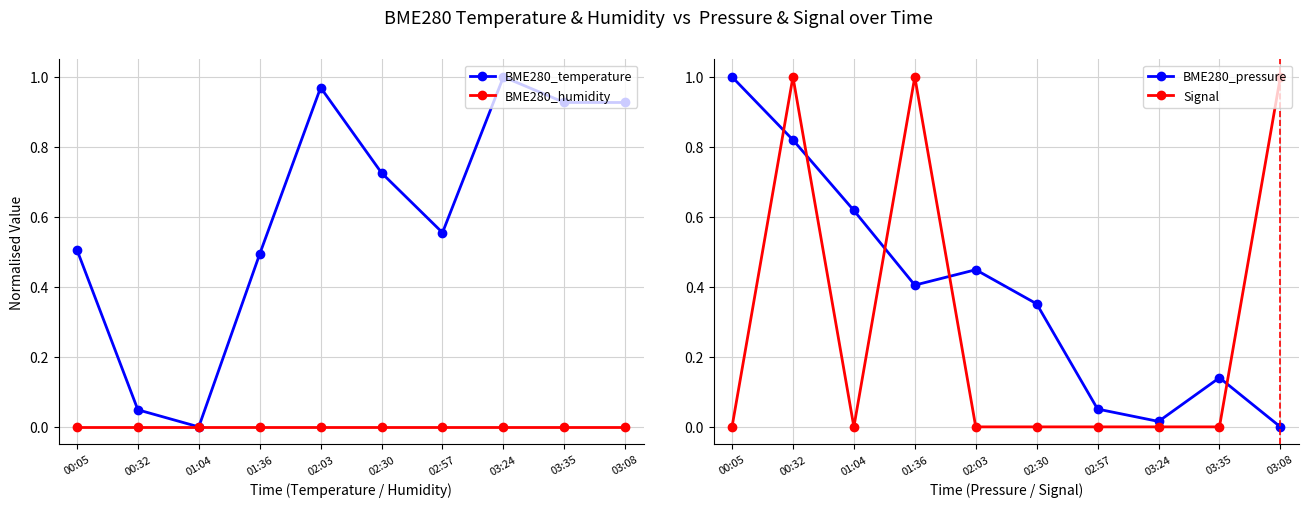

Which series has the widest spread of values?

BME280_temperature